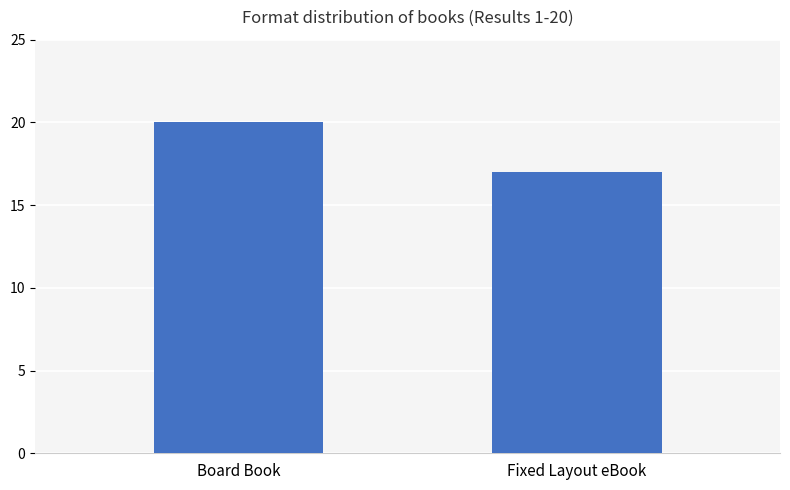

Where is the data nearest to the value 18?

Fixed Layout eBook